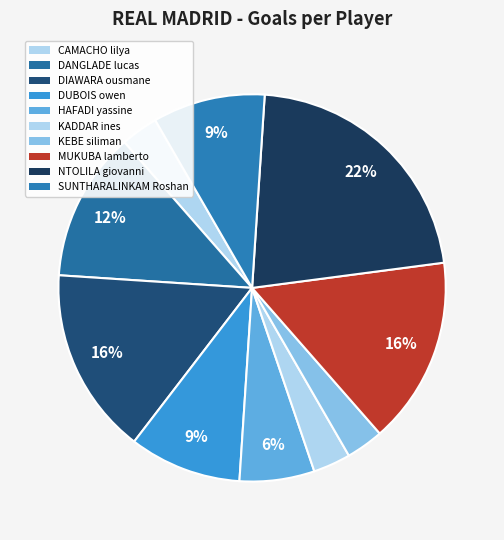

Is KEBE siliman the majority of the pie?

No